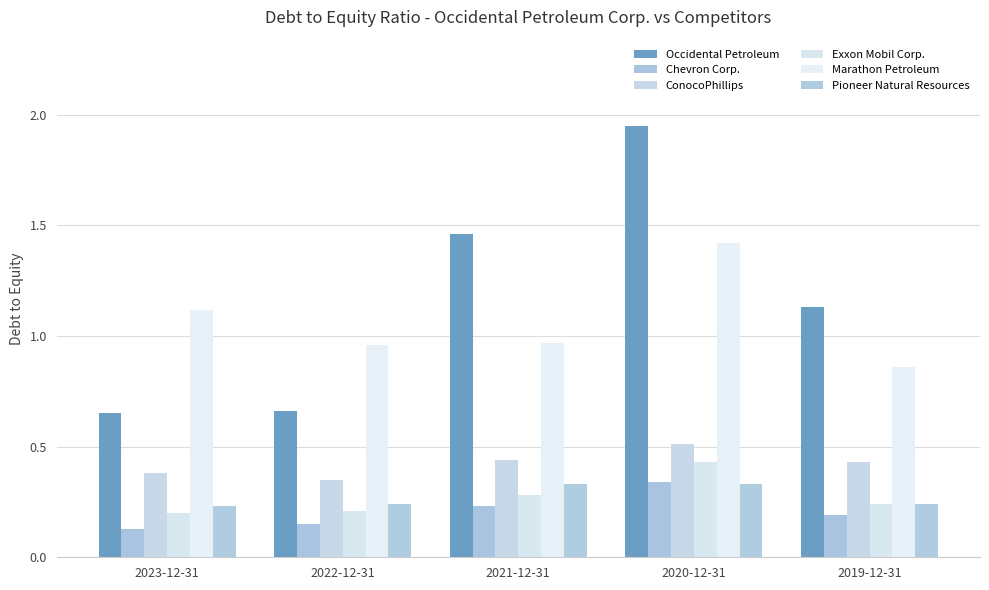

Rank the categories by Chevron Corp. value from lowest to highest.

2023-12-31, 2022-12-31, 2019-12-31, 2021-12-31, 2020-12-31